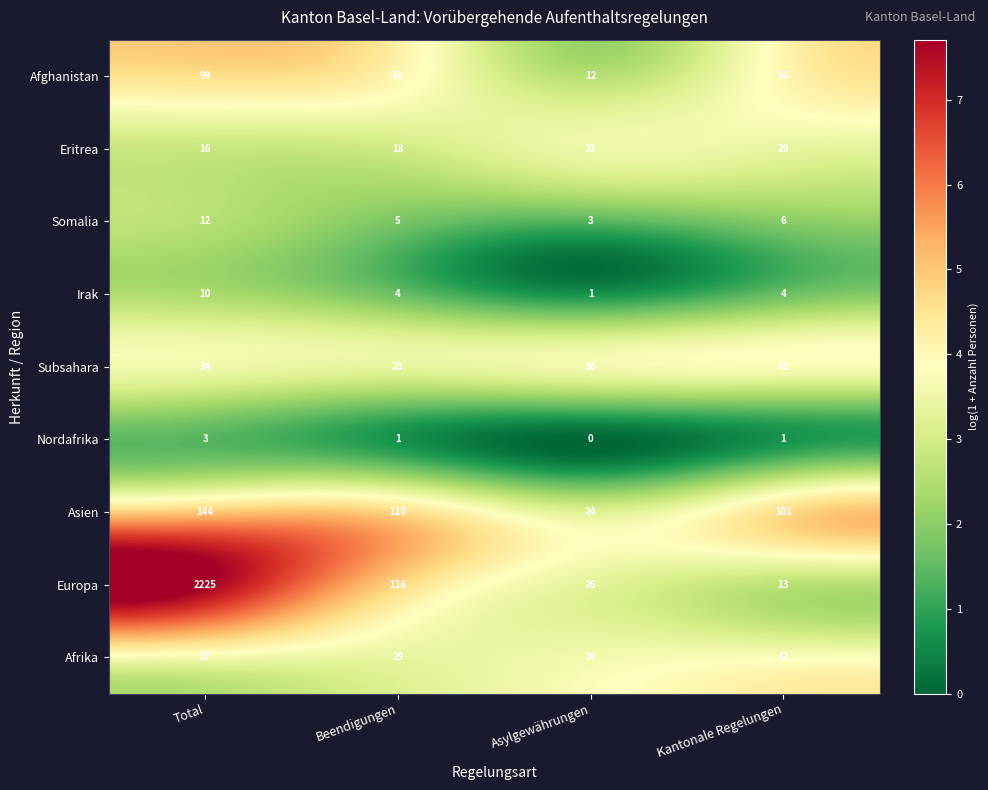

How many categories are shown in the chart?

4